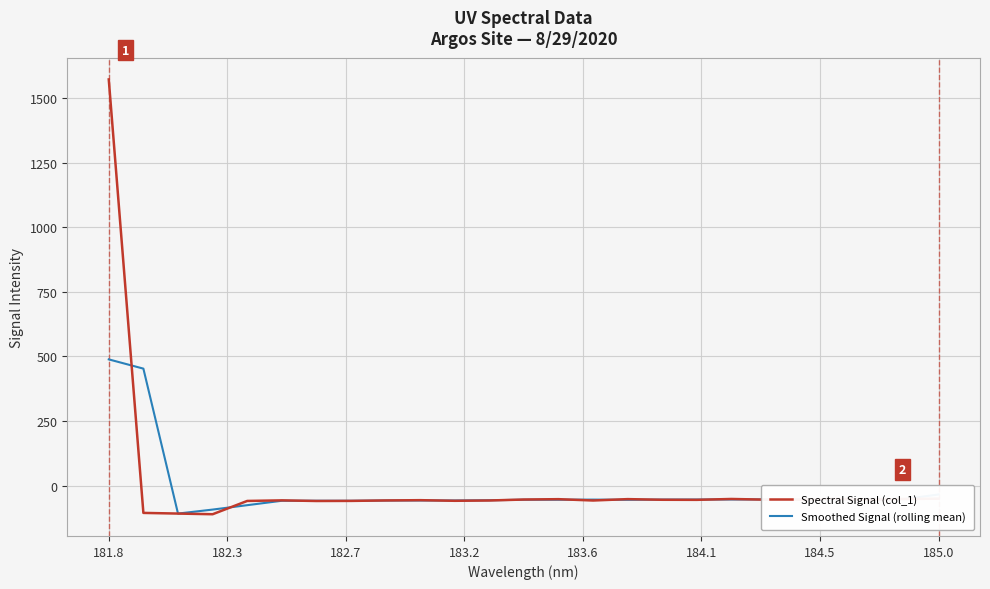

Rank the series by their maximum value, from highest to lowest.

Spectral Signal (col_1), Smoothed Signal (rolling mean)